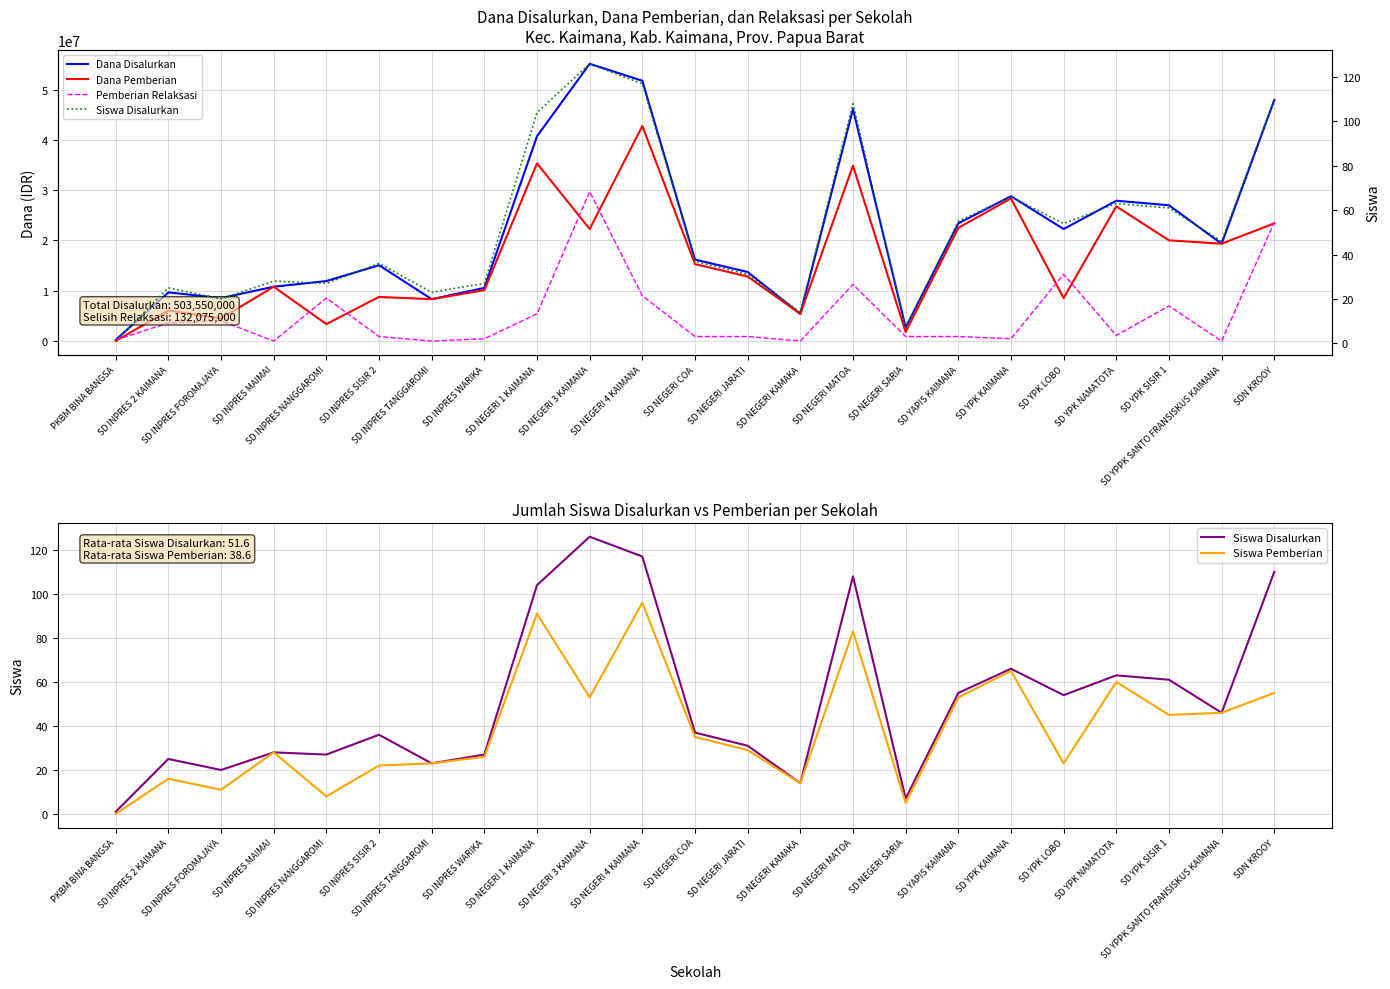

At how many categories does at least one series exceed 30261302?

5